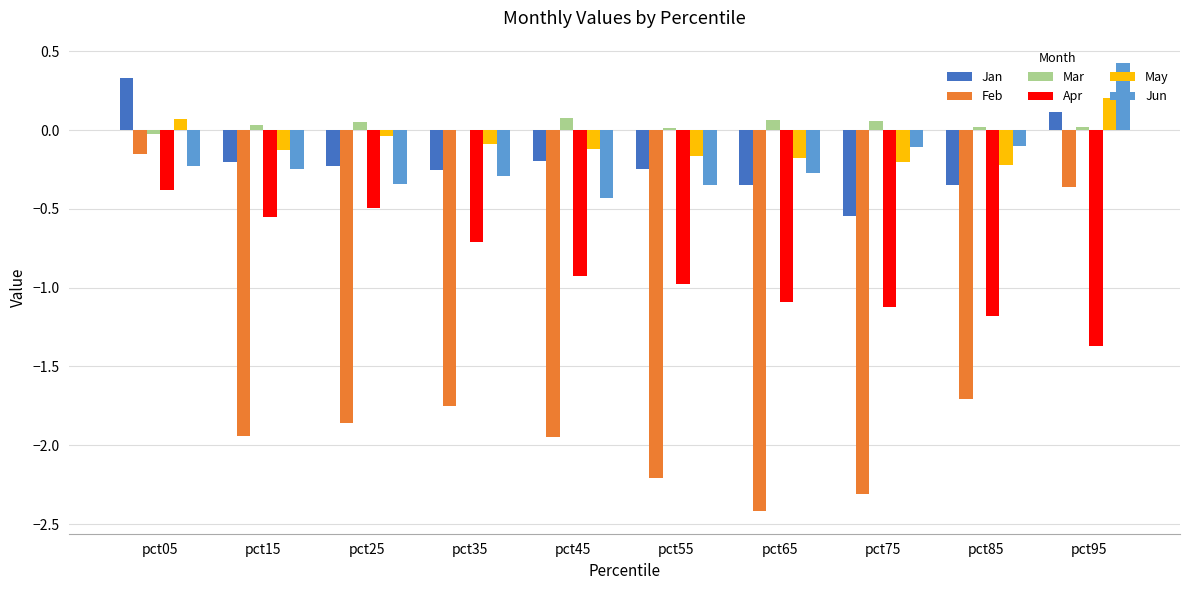

Which category has the highest value across all series?

pct95